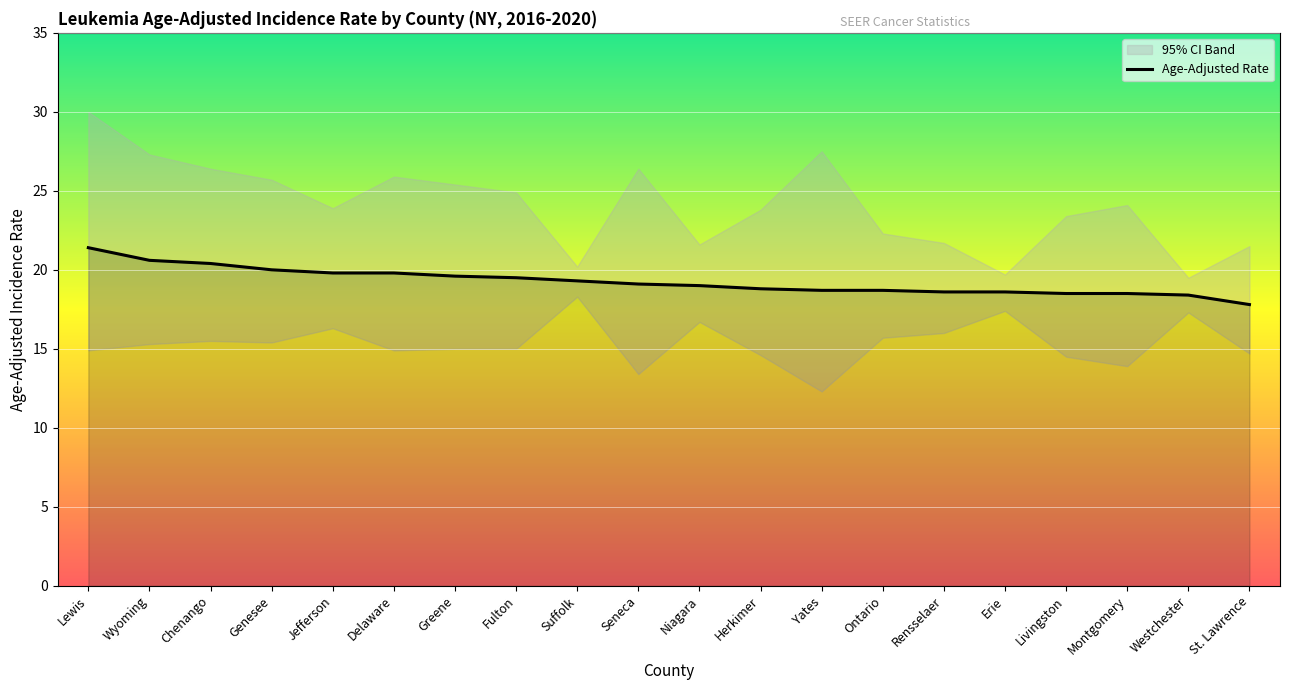

At which category does the chart reach its peak across all series?

Lewis